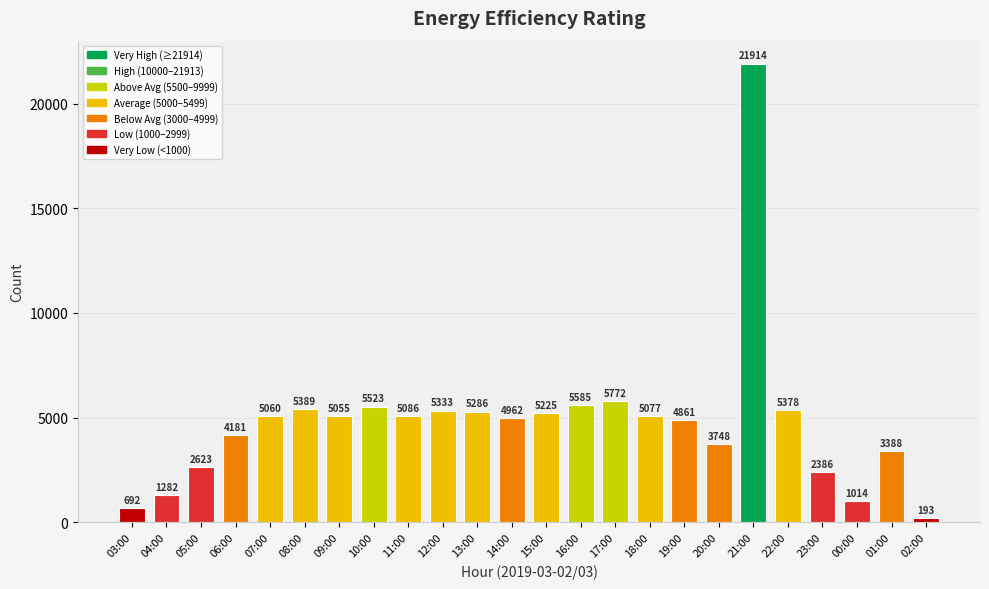

What is the difference between the maximum and second lowest values?

21222